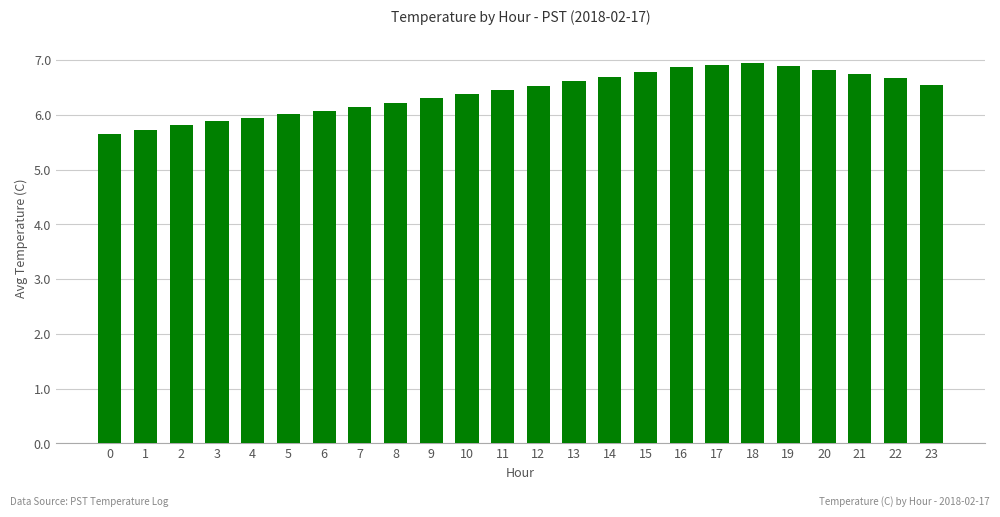

What is the sum of all values?

153.7